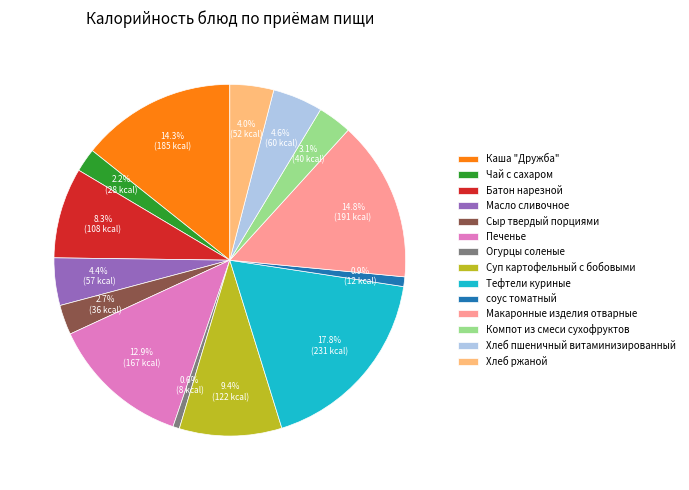

To the nearest percent, what is the difference between the largest and smallest slice percentages?

17%